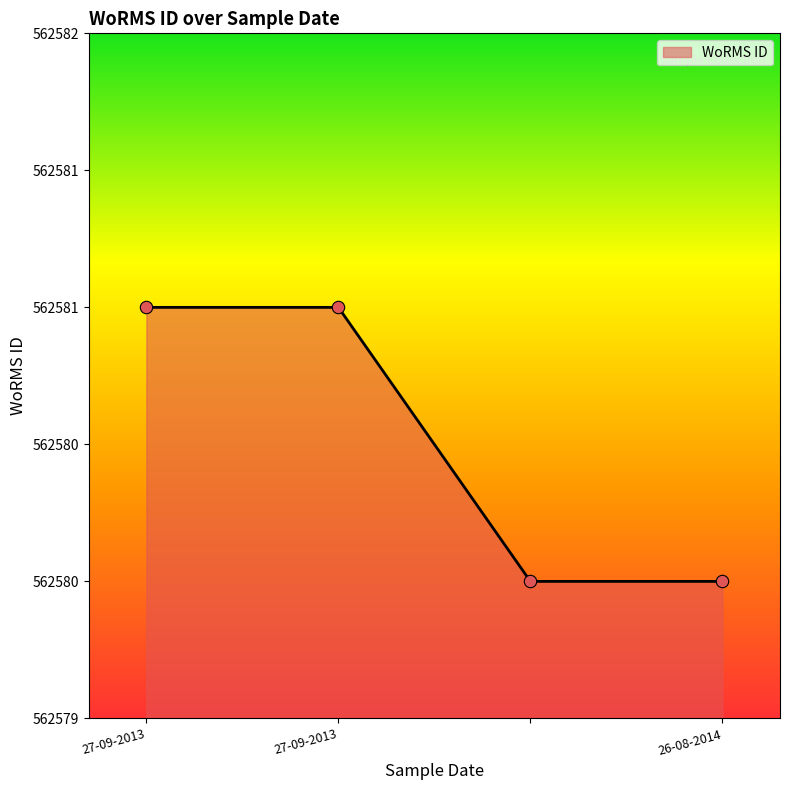

Does the chart have visible grid lines?

No